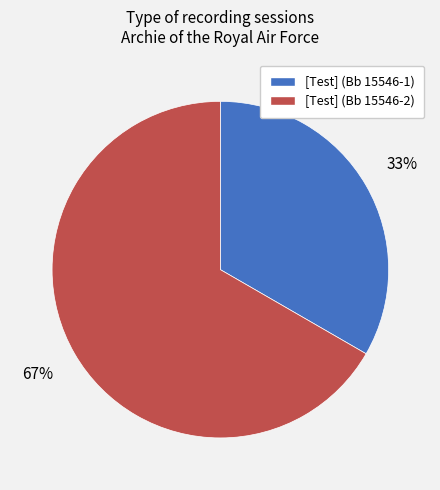

Is the sum of [Test] (Bb 15546-1) and [Test] (Bb 15546-2) greater than half?

Yes